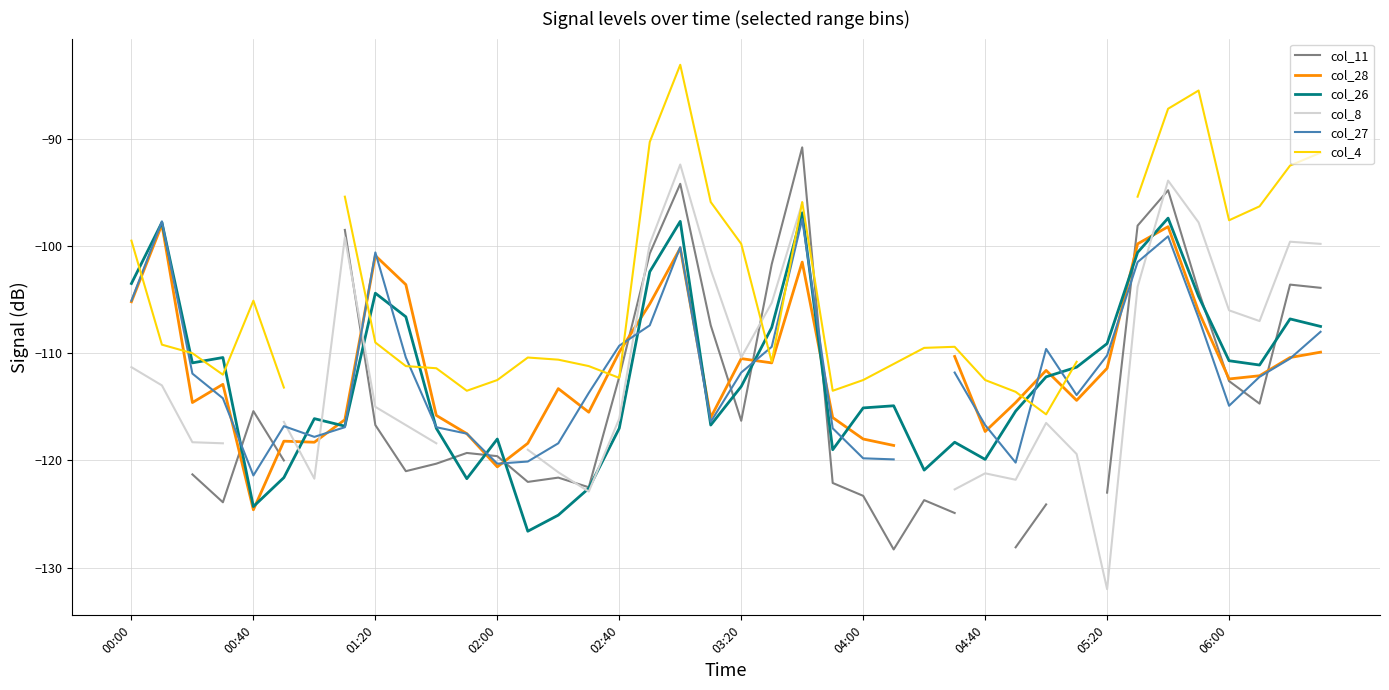

At which label does col_27 first exceed -111?

00:00